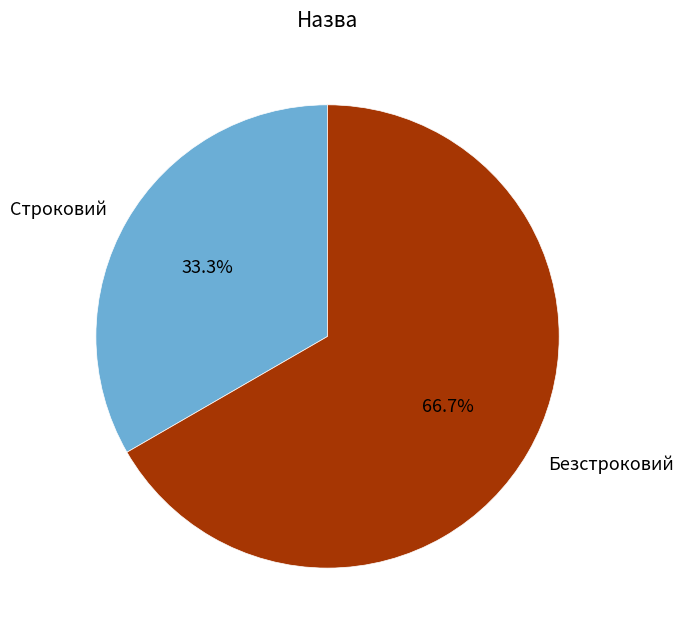

What is the largest slice in the pie chart?

Безстроковий